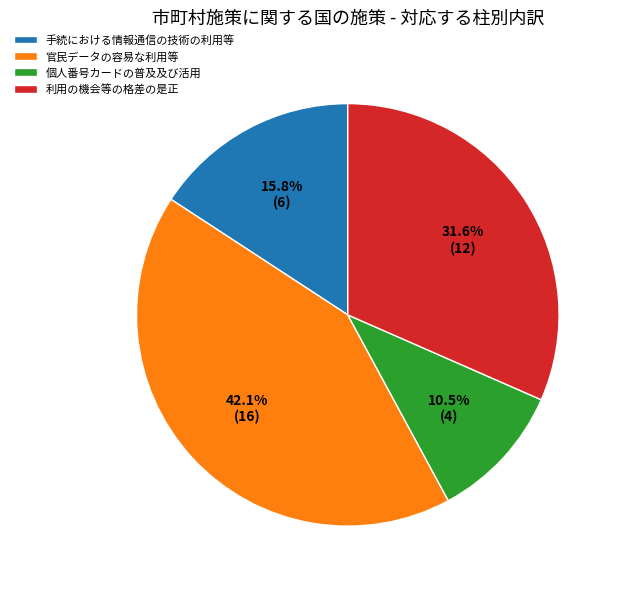

To the nearest percent, what portion does 利用の機会等の格差の是正 represent?

32%